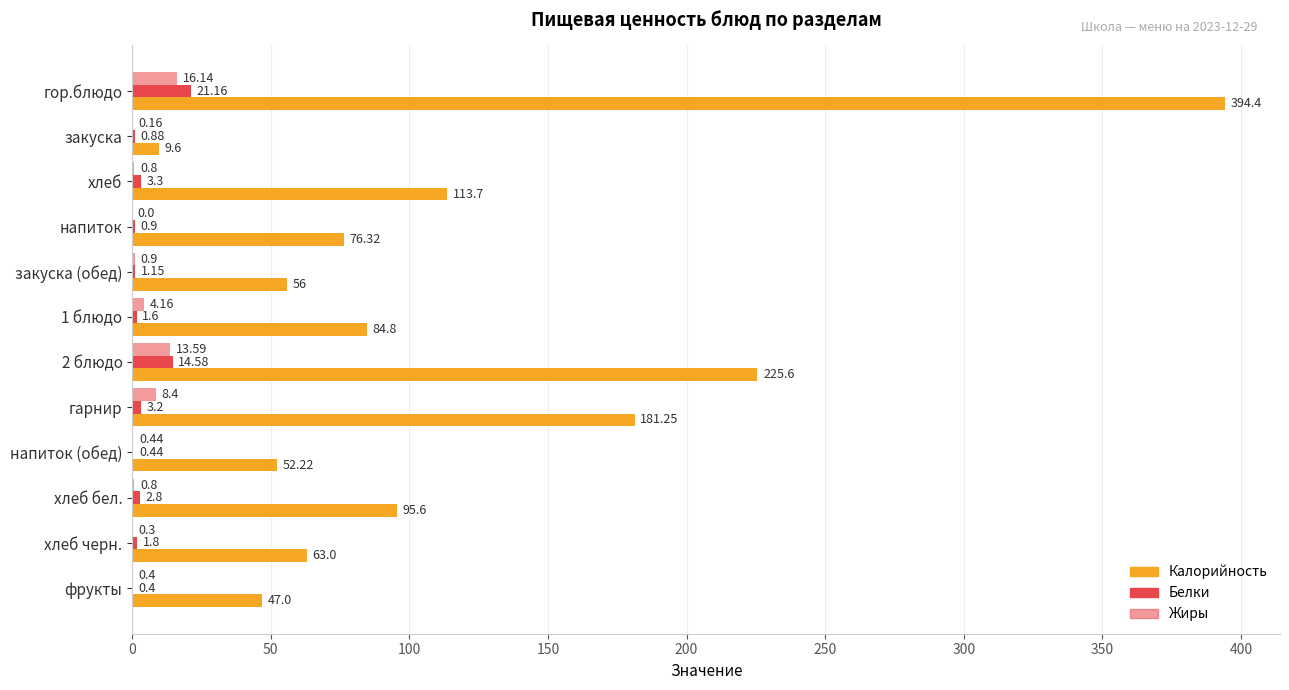

How many categories are shown in the chart?

12